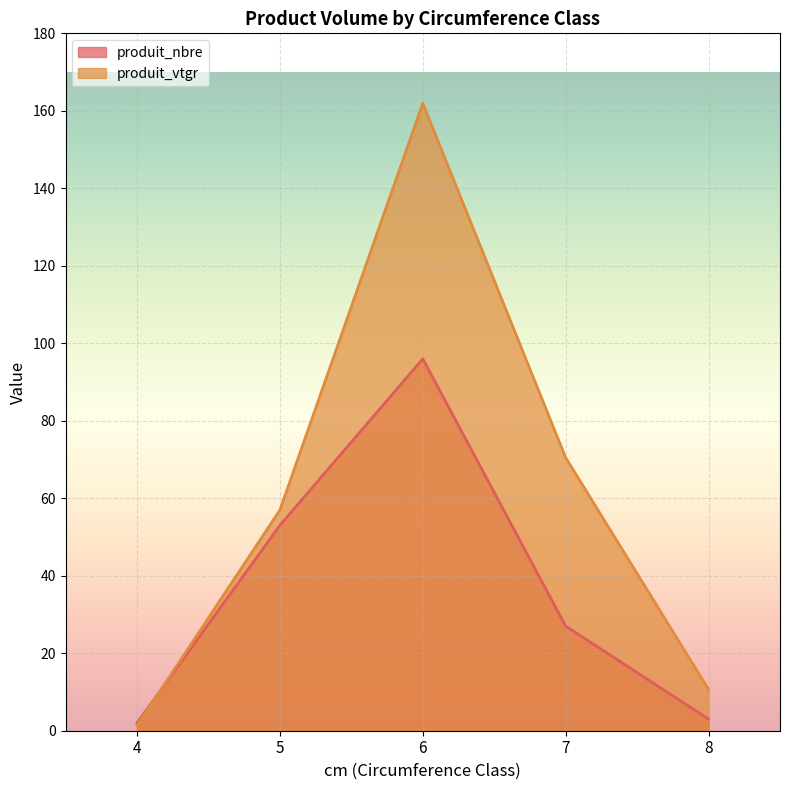

Between 7 and 5, which is larger?

5